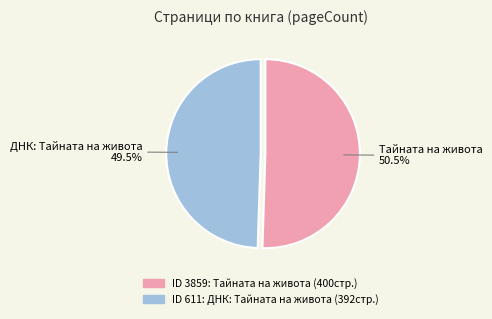

Which category accounts for the majority?

Тайната на живота